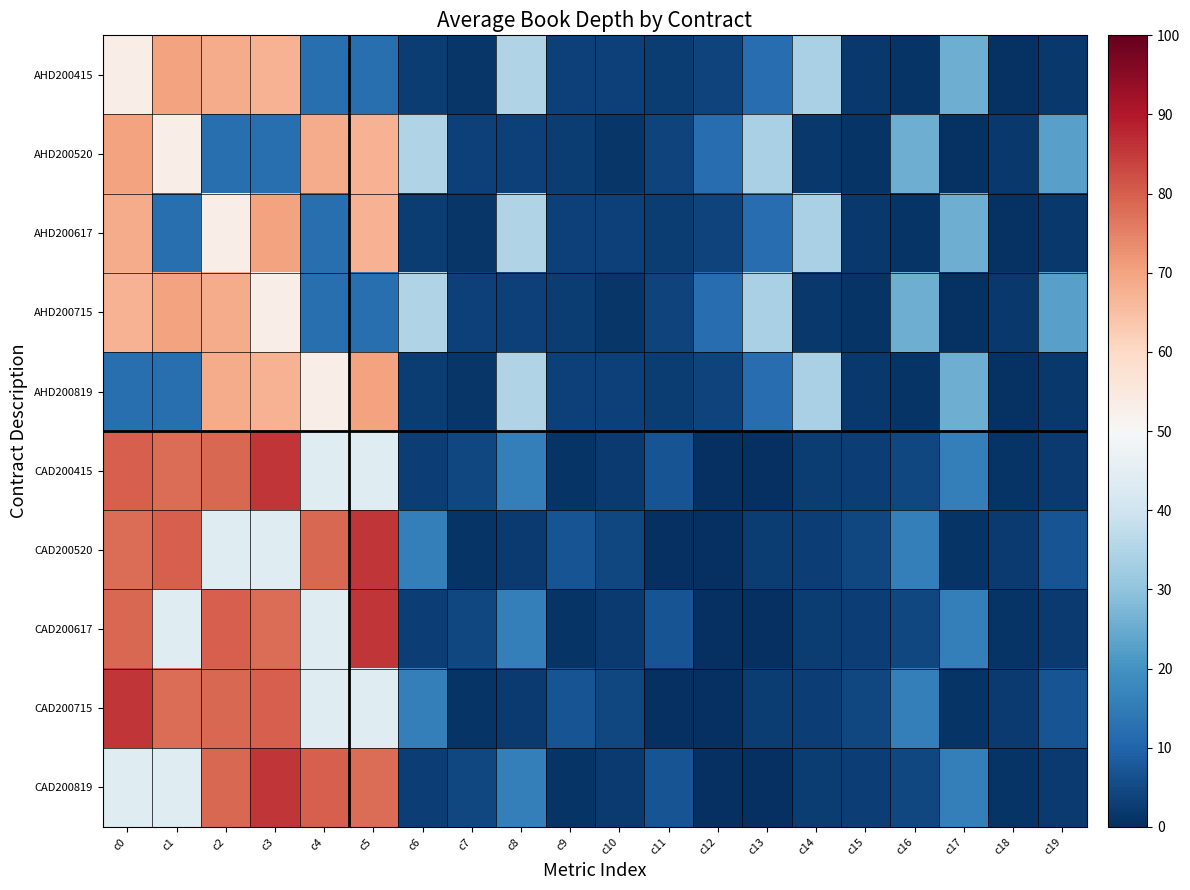

Which series has the largest total across all categories?

CAD200520